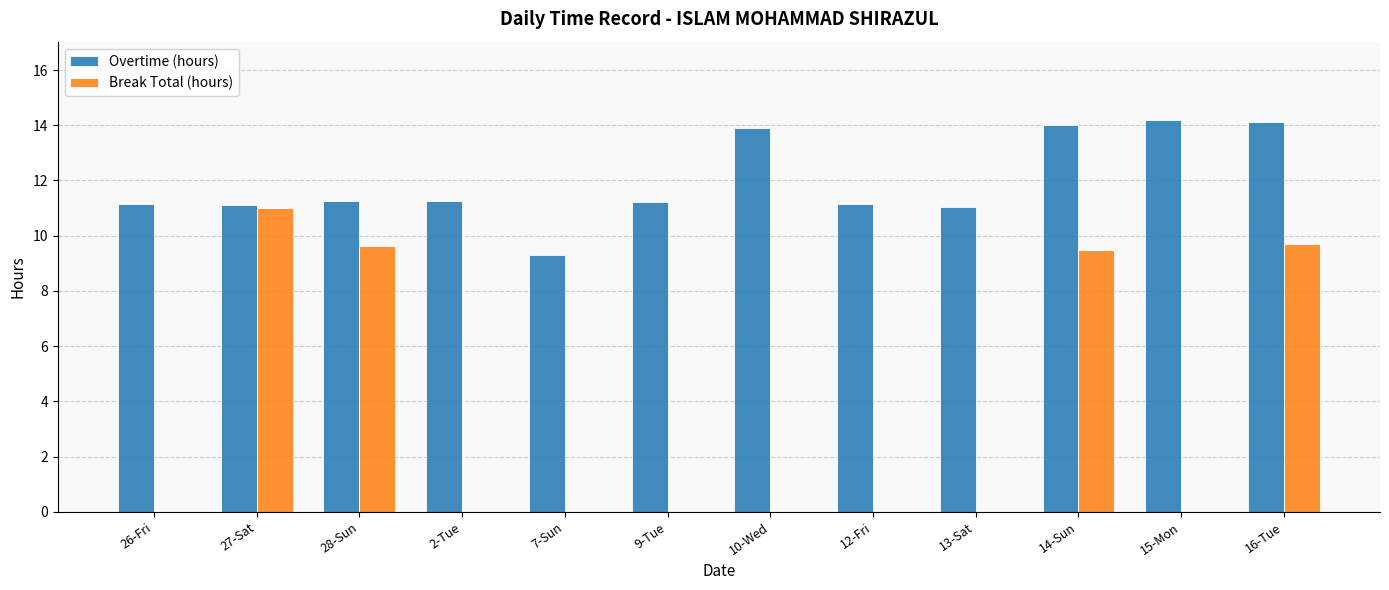

The value of Overtime (hours) at 26-Fri is 11.2. True or false?

True